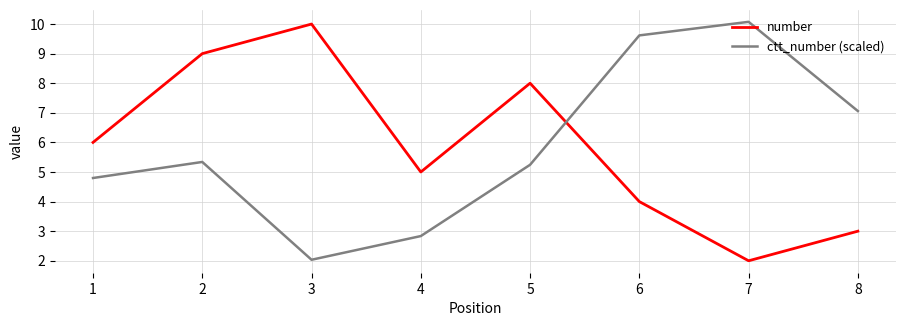

True or false: number has a value of 4.1 at 5.

False